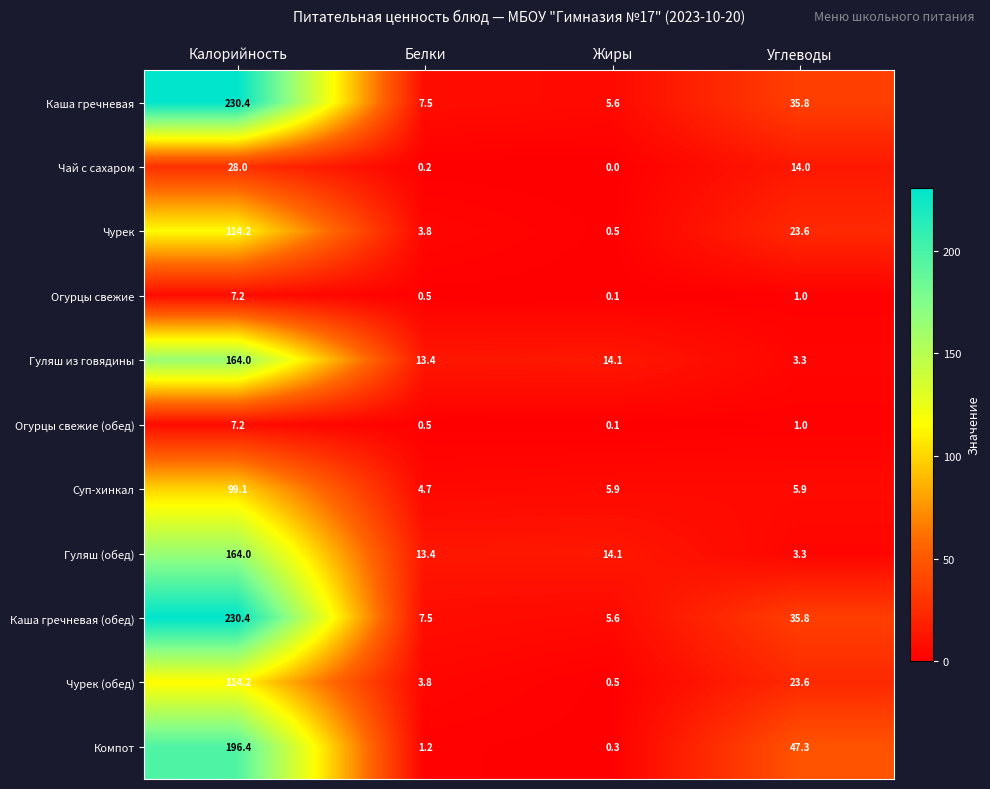

The Суп-хинкал series shows 5.9 at Углеводы. True or false?

True